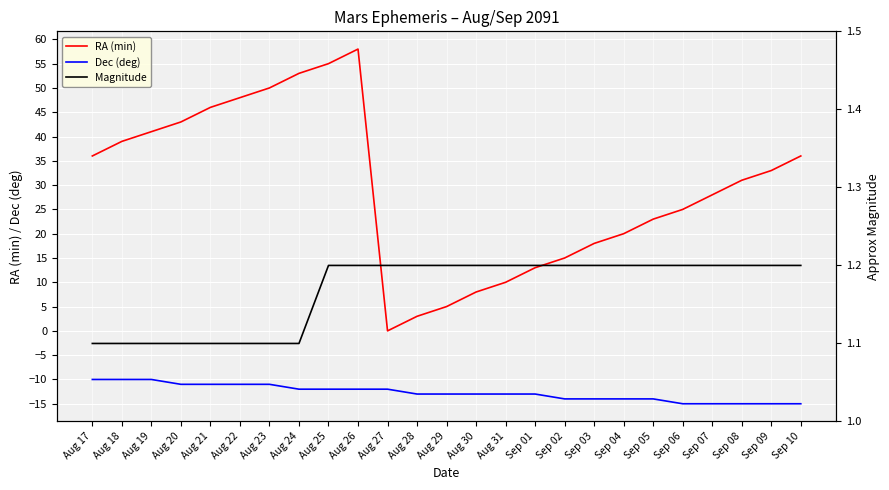

List the series in order of their peak value, highest first.

RA (min), Magnitude, Dec (deg)